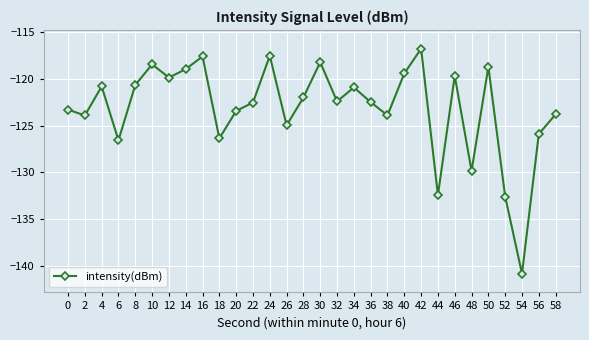

The value at 36 is -122.5. True or false?

True